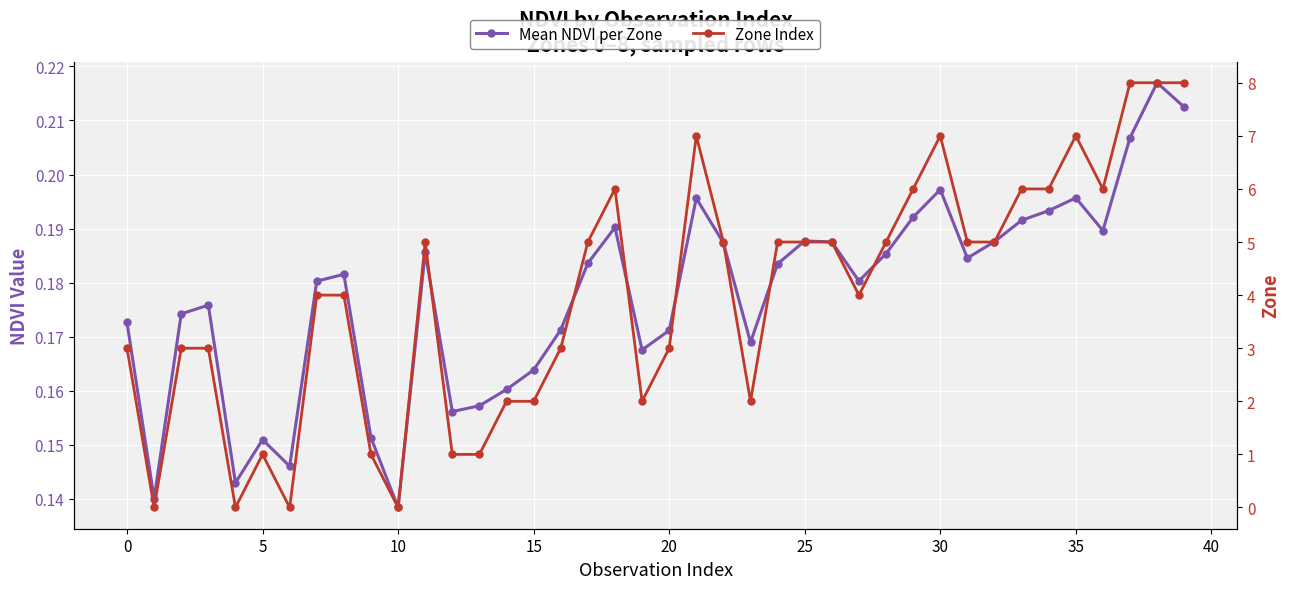

How many distinct data groups are displayed?

2